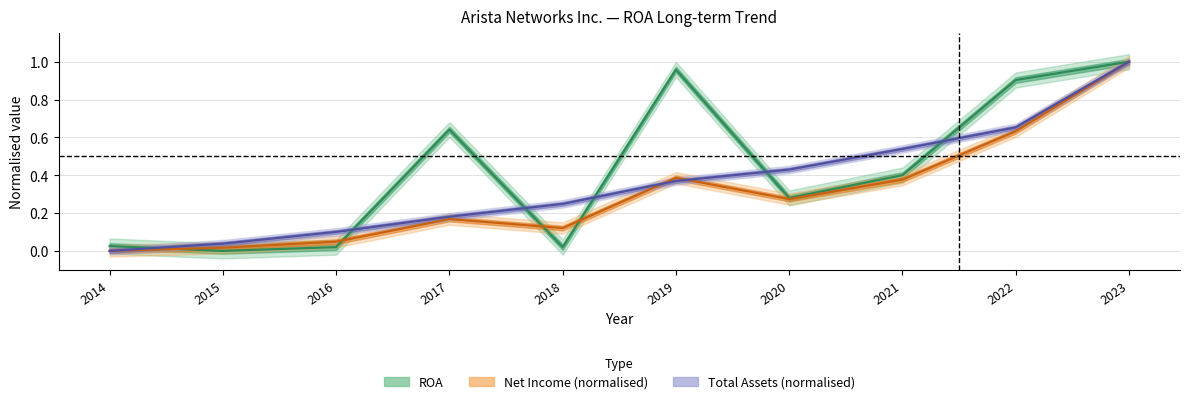

Where do Total Assets (×10⁻⁶) and ROA first cross each other?

2014 and 2015